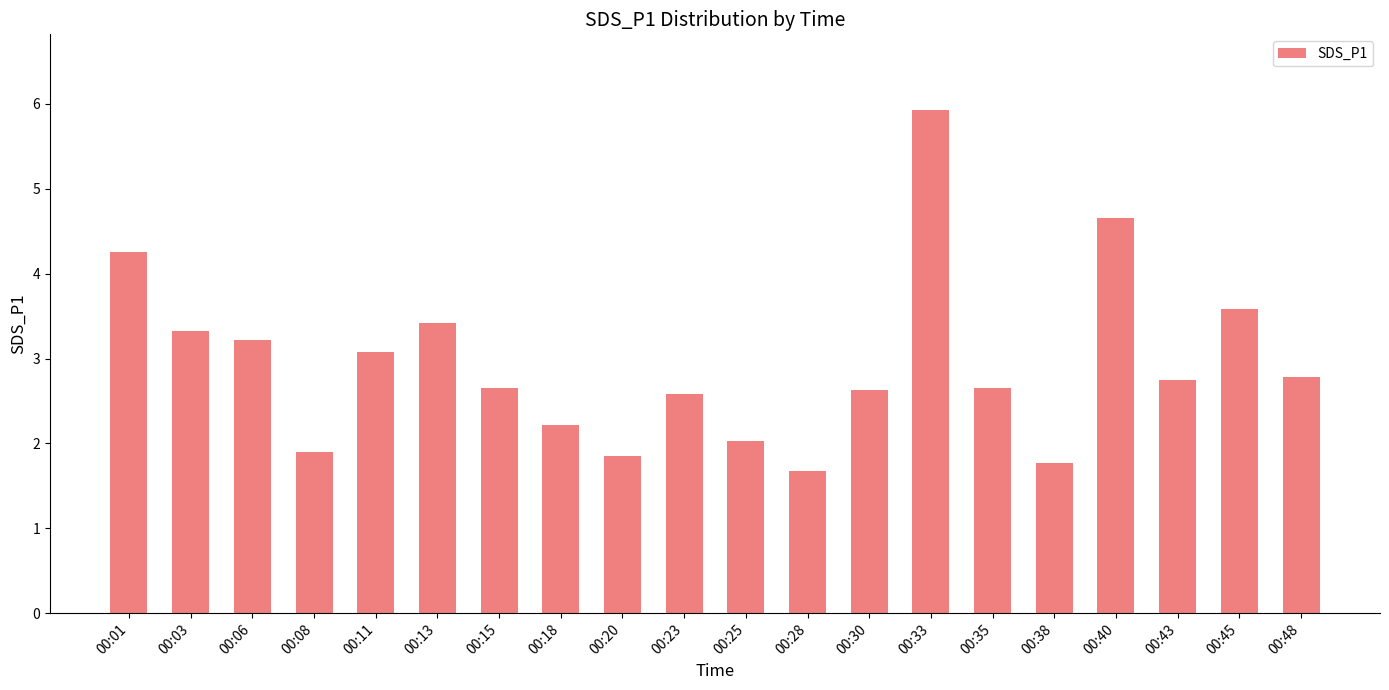

What is the average value?

2.9